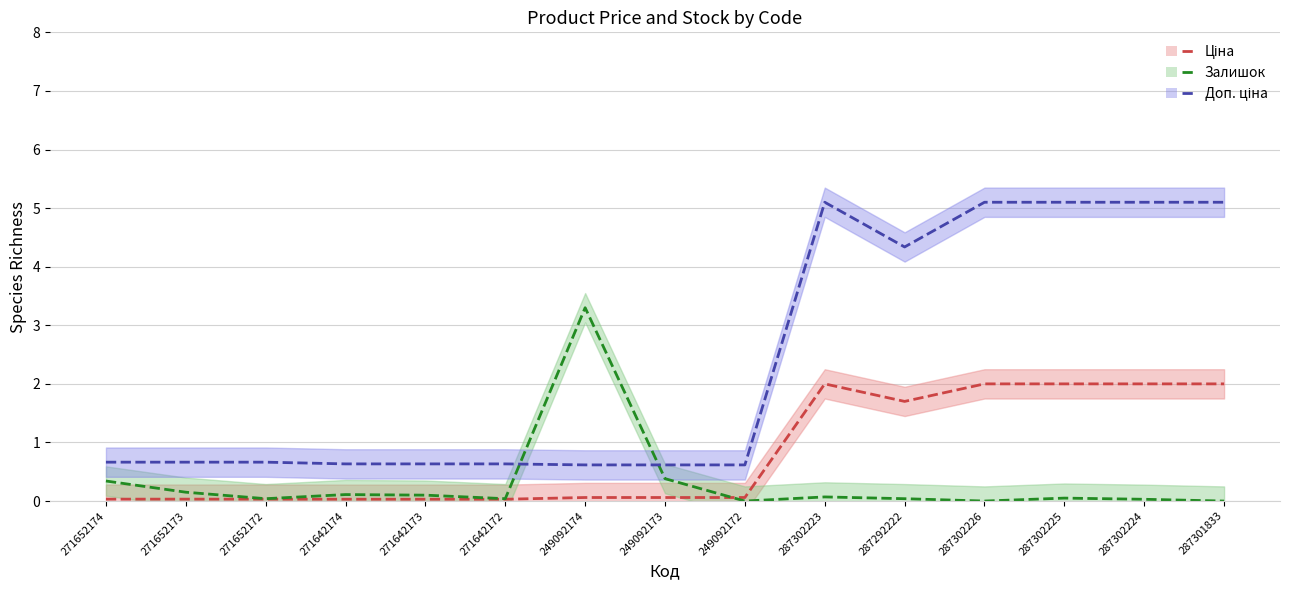

What is the sum of all Доп. ціна values?

35.6